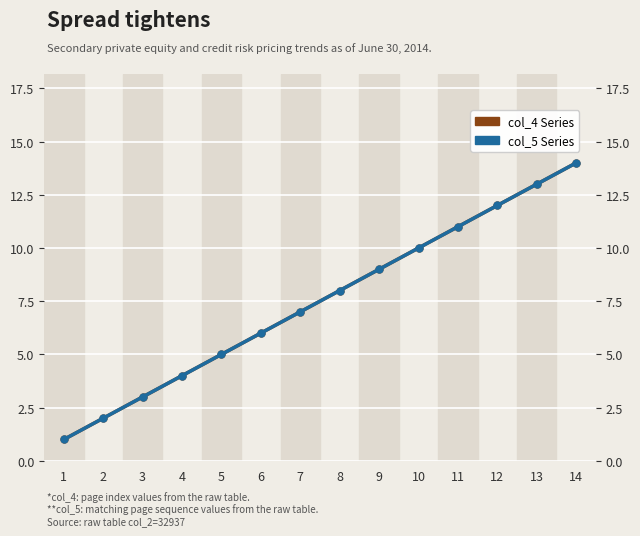

Is it true that col_4 Series equals 9 at 9?

True